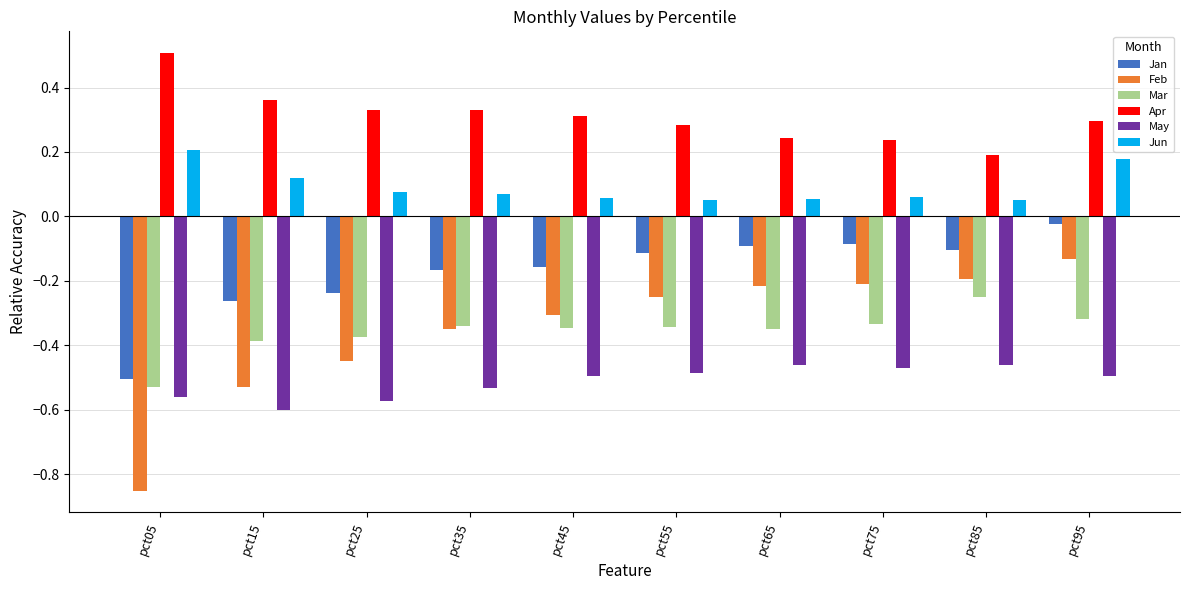

What is the maximum value shown in the chart?

0.5